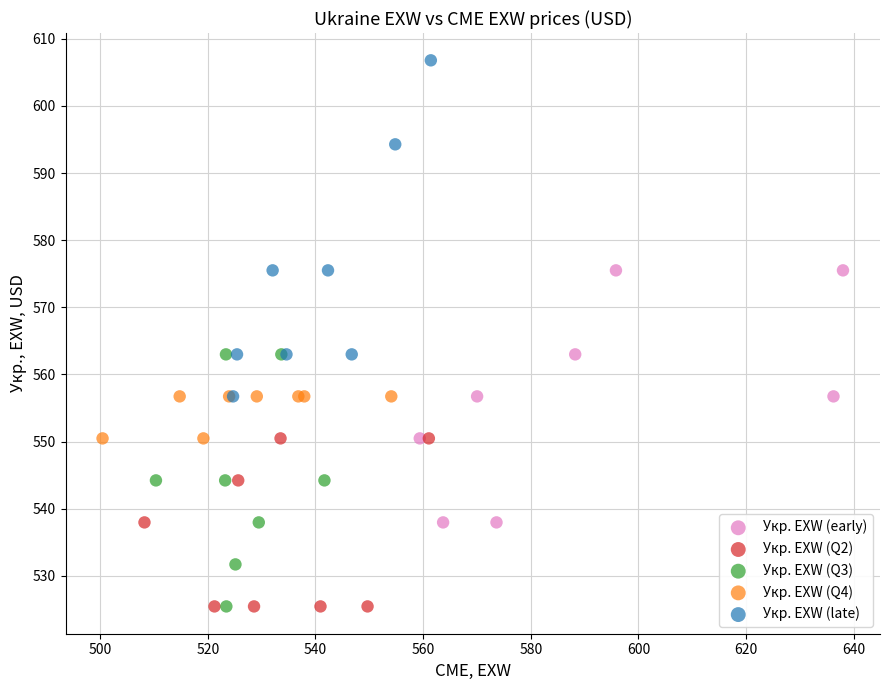

Which series contains the highest Y value?

Укр. EXW (late)